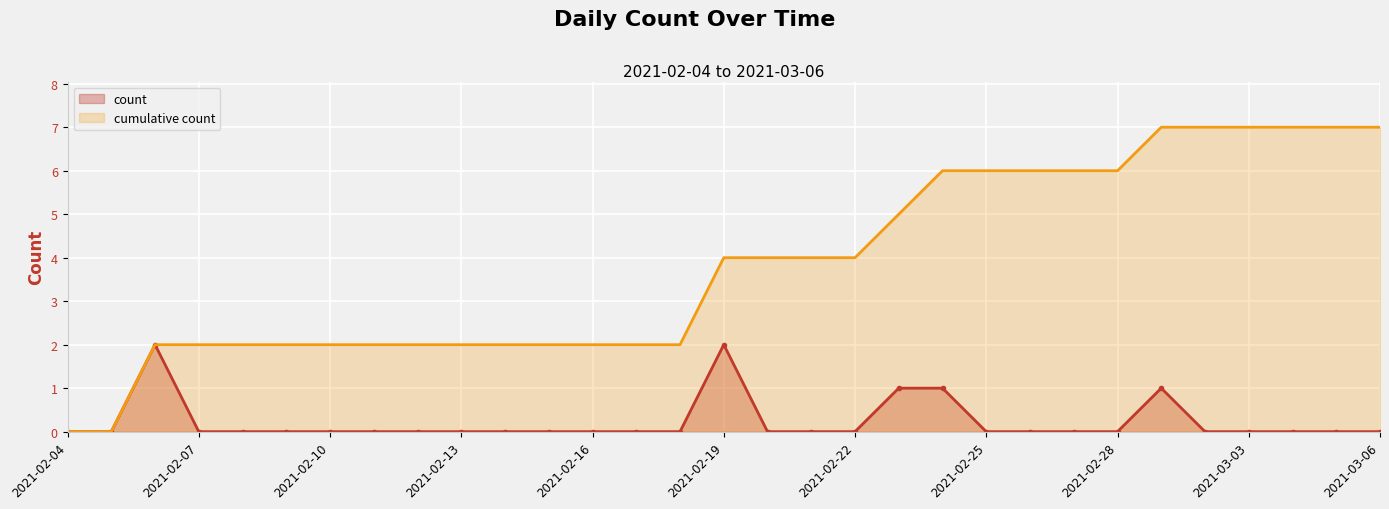

Reading left to right, extract all data points from this chart.

0	0	2	0	0	0	0	0	0	0	0	0	0	0	0	2	0	0	0	1	1	0	0	0	0	1	0	0	0	0	0